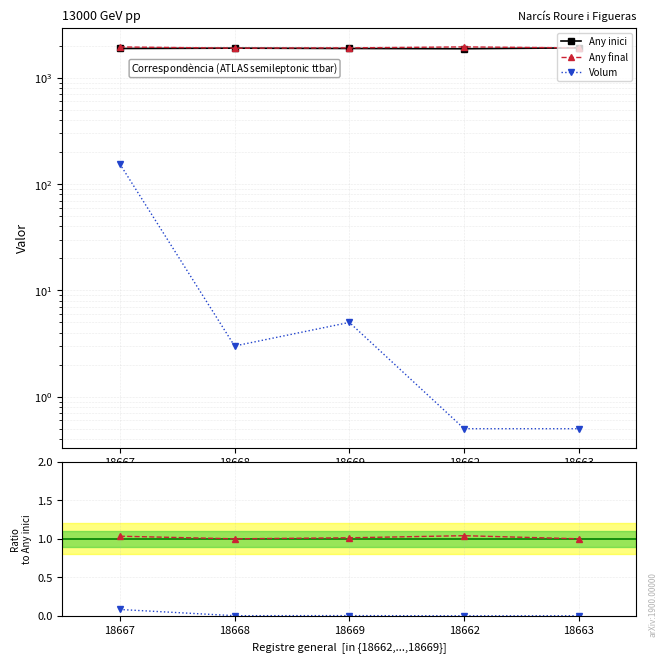

Which category has the lowest value in the Any final / Any inici series?

18668